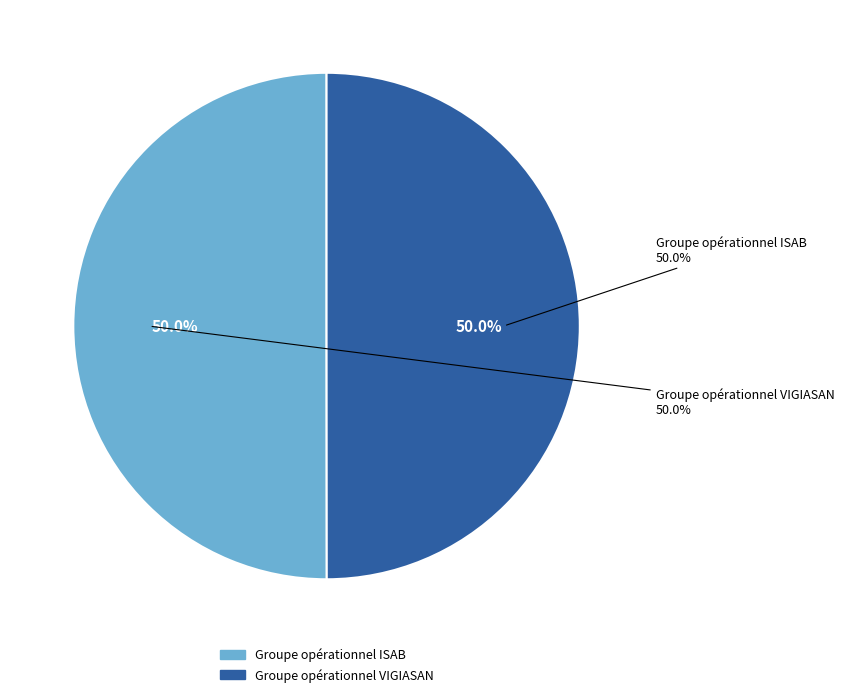

What is the total percentage of Groupe opérationnel VIGIASAN and Groupe opérationnel ISAB?

100.0%